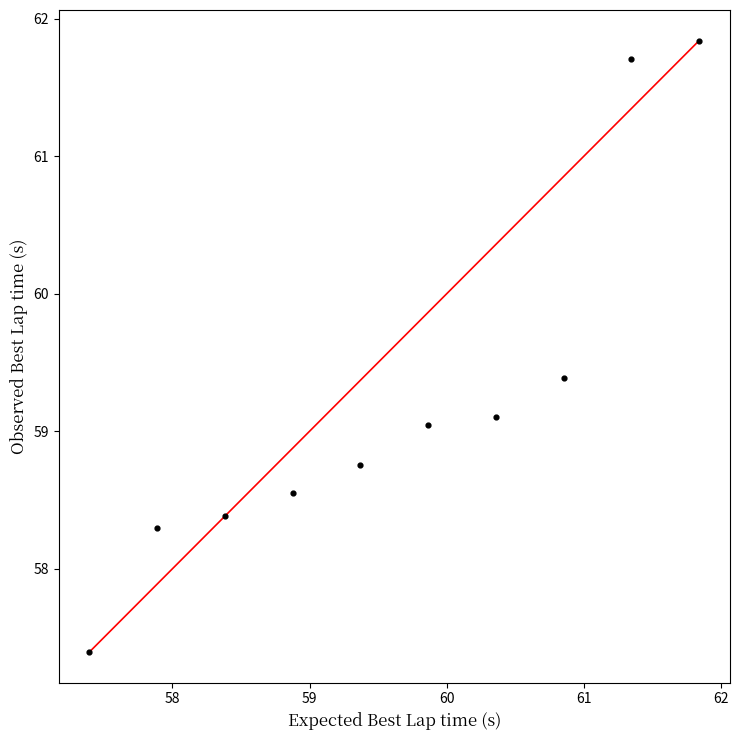

What is the average Y value?

59.2